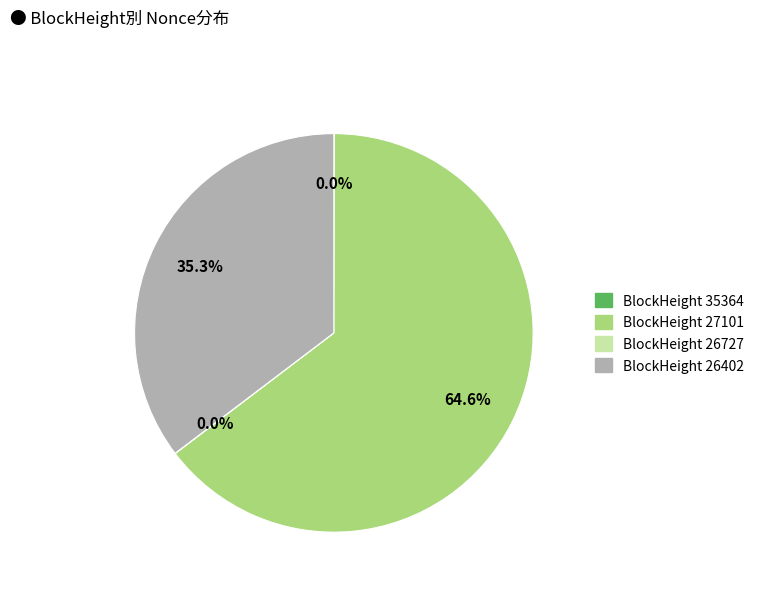

Is there any slice that represents more than half of the pie?

Yes